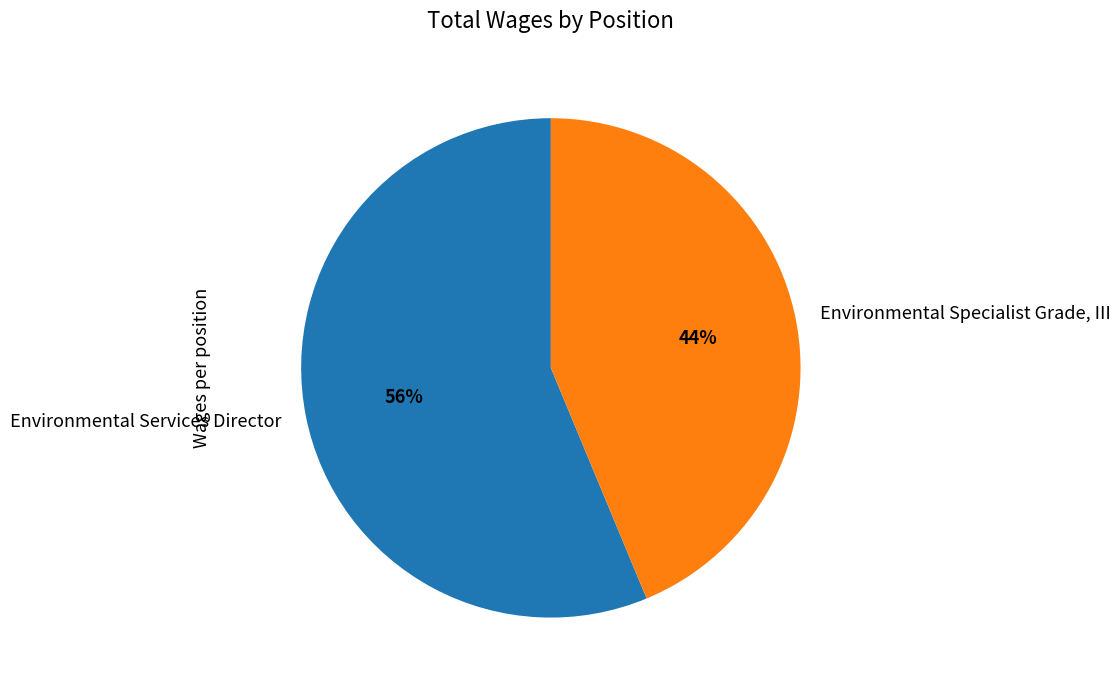

Is it true that Environmental Specialist Grade, III is 44% of the pie?

True